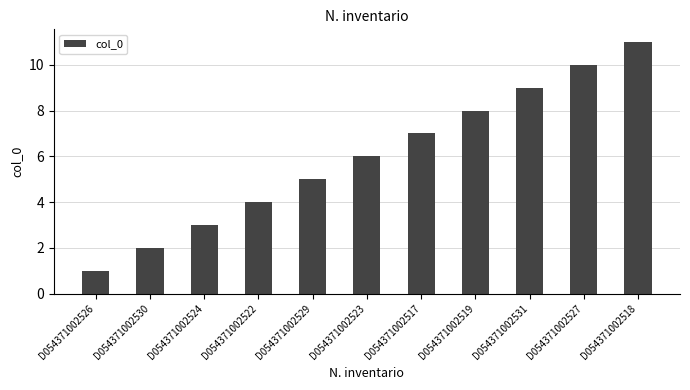

Where is the data nearest to the value 6?

D054371002523